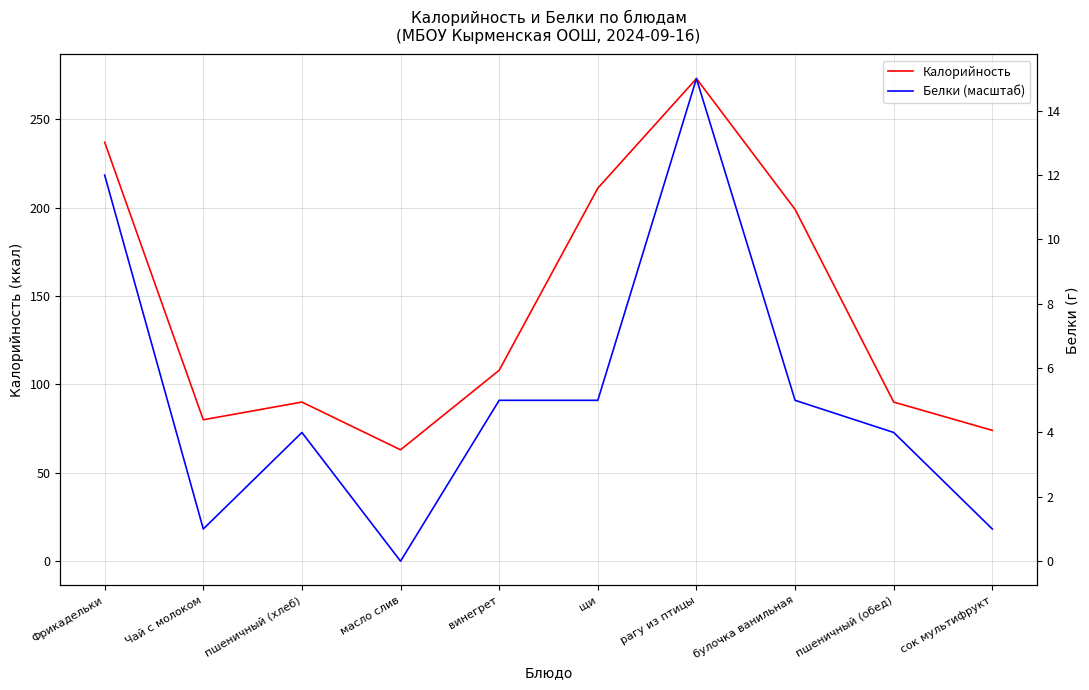

What are all the series names shown in the legend?

Калорийность, Белки (масштаб)